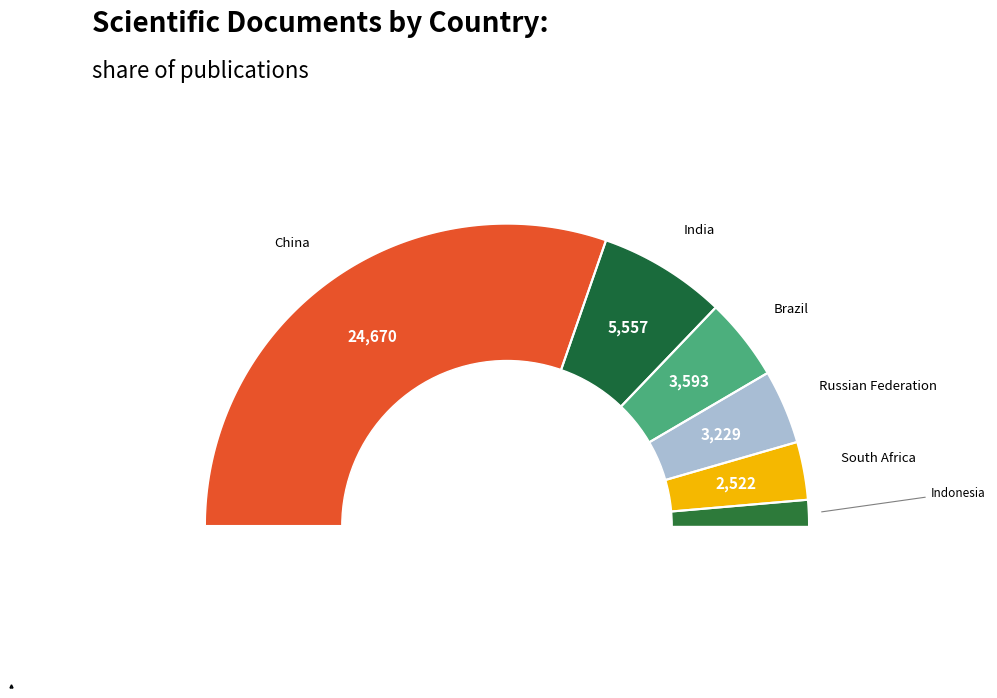

Combined, do Brazil and China account for over 50%?

Yes